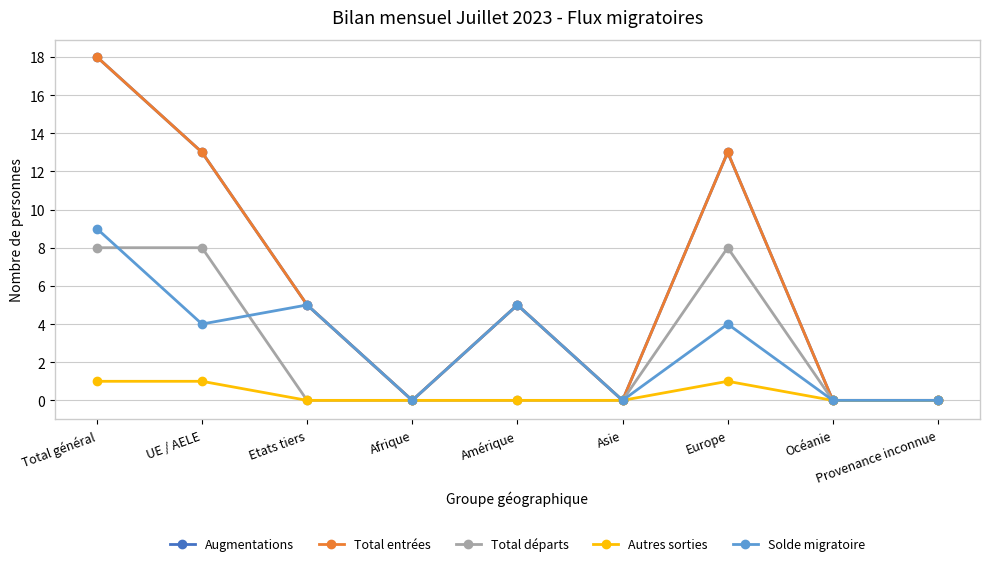

Is this an area chart (filled region under the line)?

No